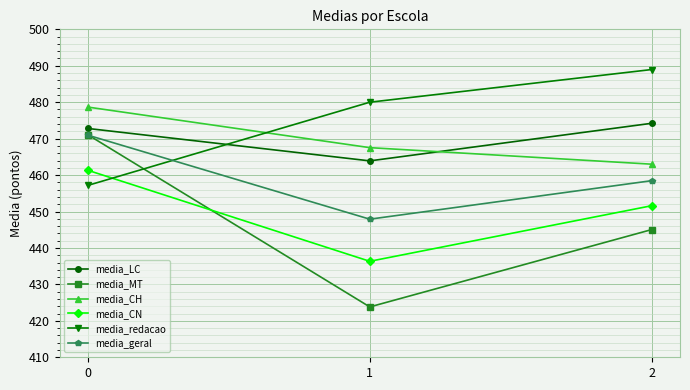

Does the chart display data point markers on the line(s)?

Yes